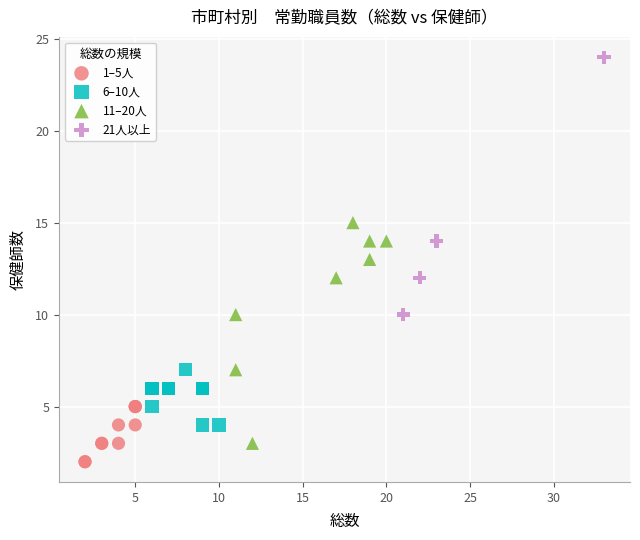

Which series reaches the minimum Y coordinate?

1–5人